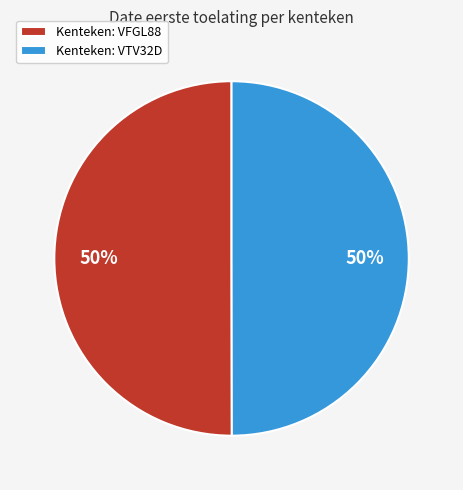

To the nearest percent, what percentage of the pie is Kenteken: VFGL88?

50%